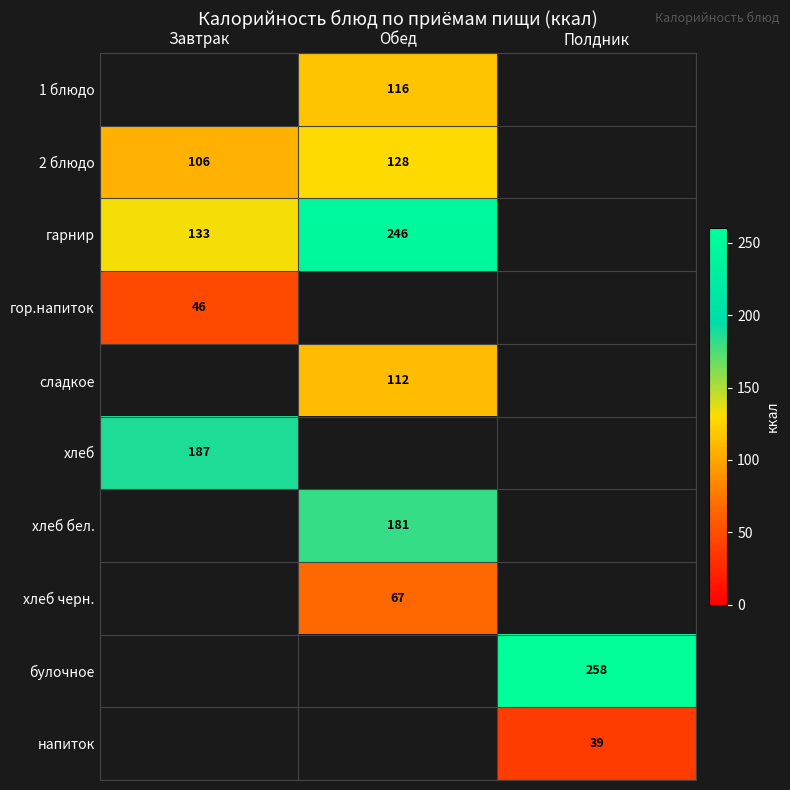

Is it true that 2 блюдо equals 128 at Обед?

True